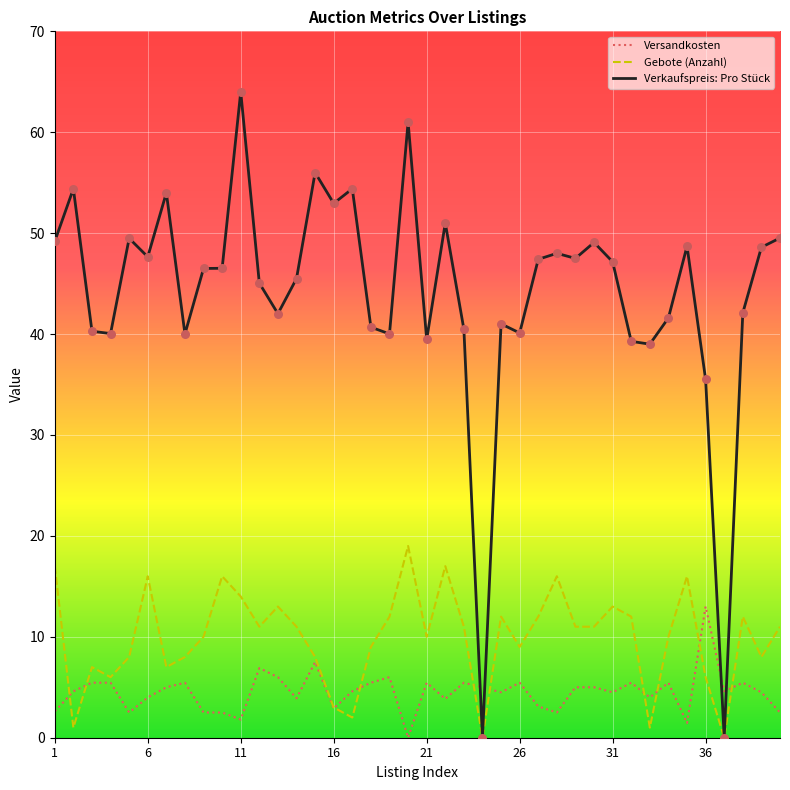

Which series has the largest total across all categories?

Verkaufspreis: Pro Stück